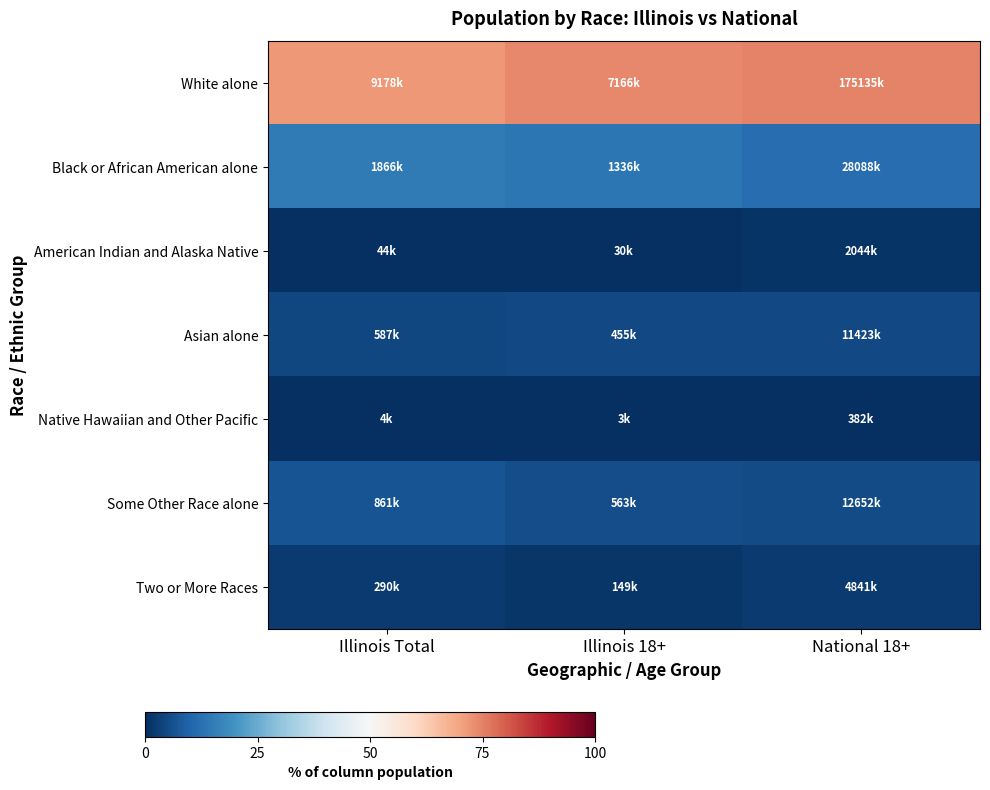

What is the total value across all series at Illinois 18+?

100.0